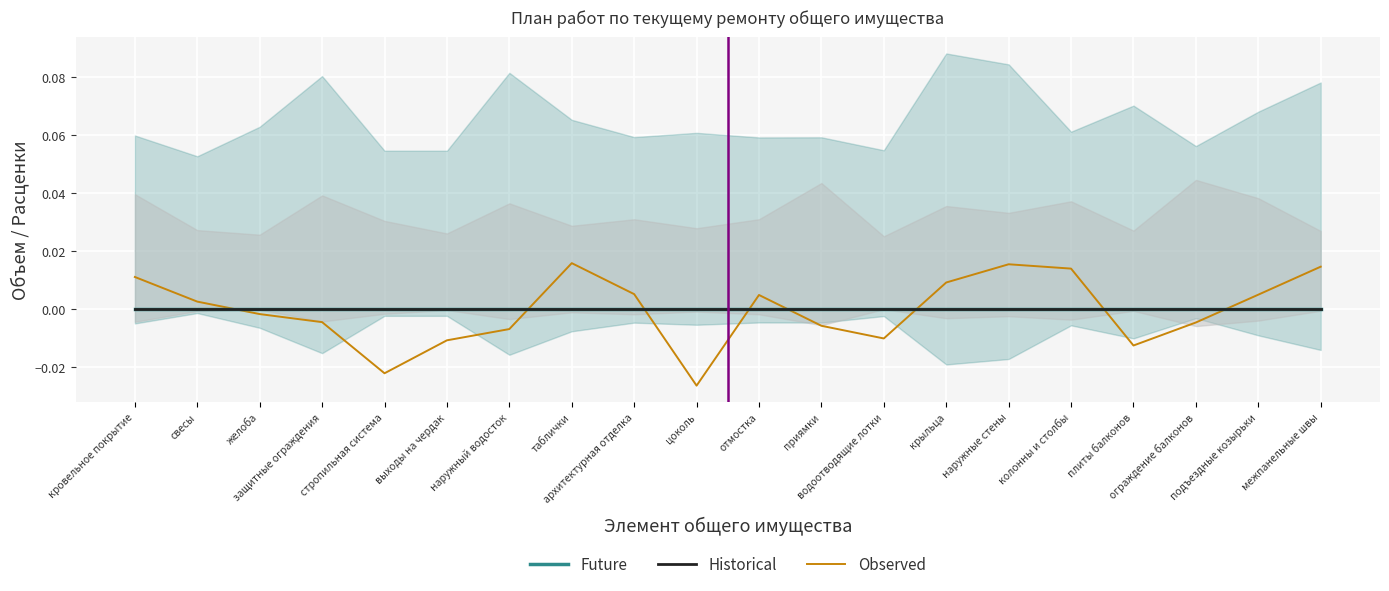

At which category is the sum across all series the highest?

таблички